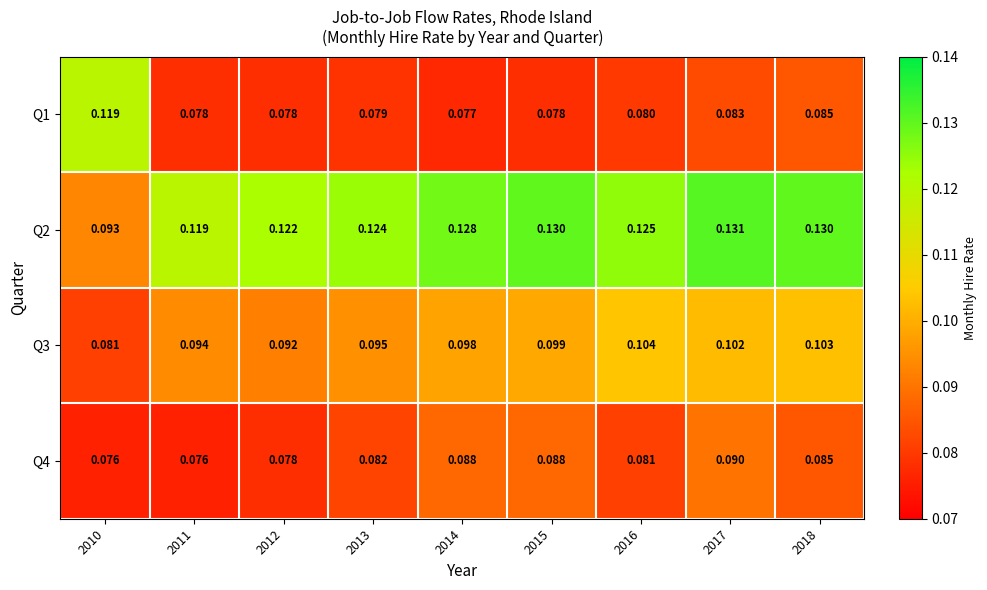

Between 2012 and 2013, which series saw the biggest shift?

Q4